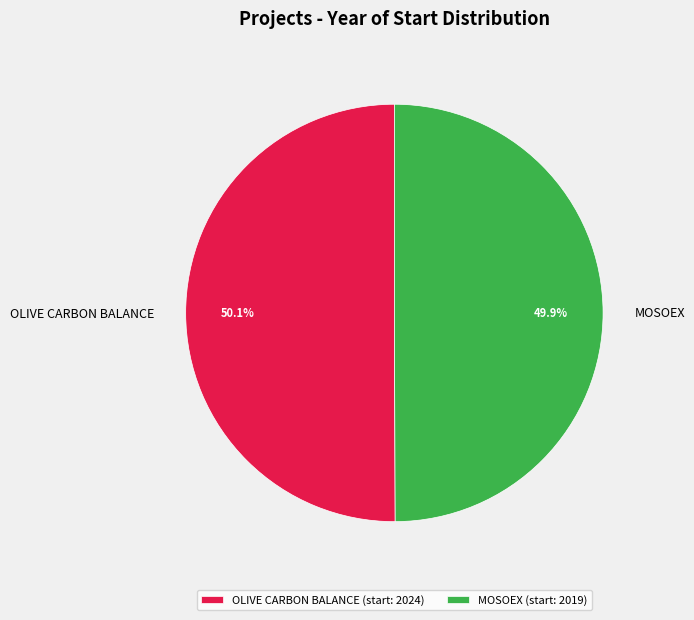

Is the sum of OLIVE CARBON BALANCE and MOSOEX greater than half?

Yes